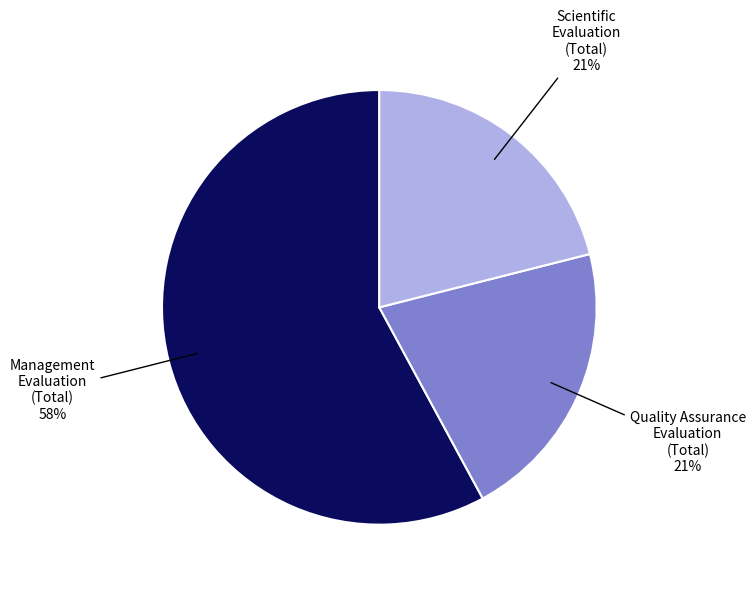

Which has a higher value, Quality Assurance Evaluation (Total) or Management Evaluation (Total)?

Management Evaluation (Total)